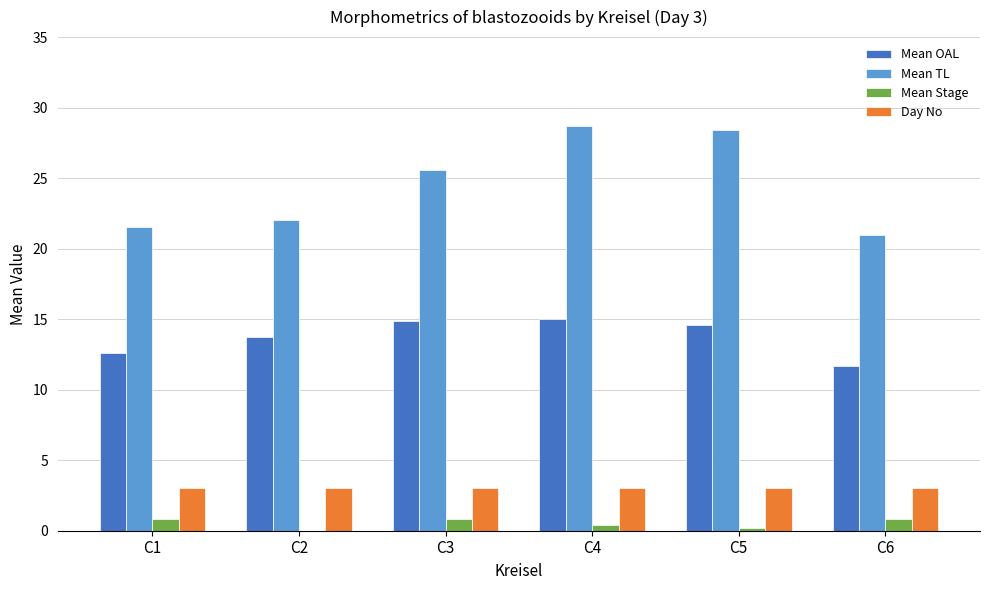

What are all the series names shown in the legend?

Mean OAL, Mean TL, Mean Stage, Day No